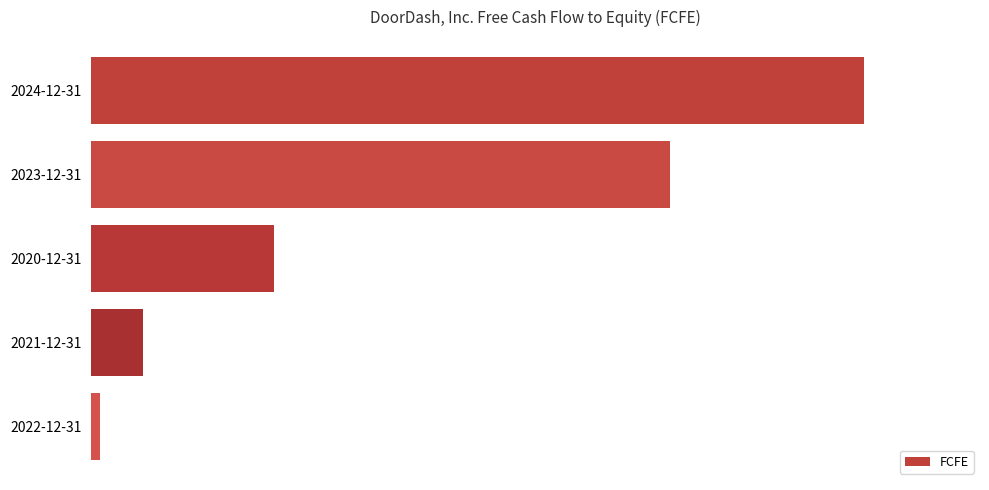

How many values are below 426?

2